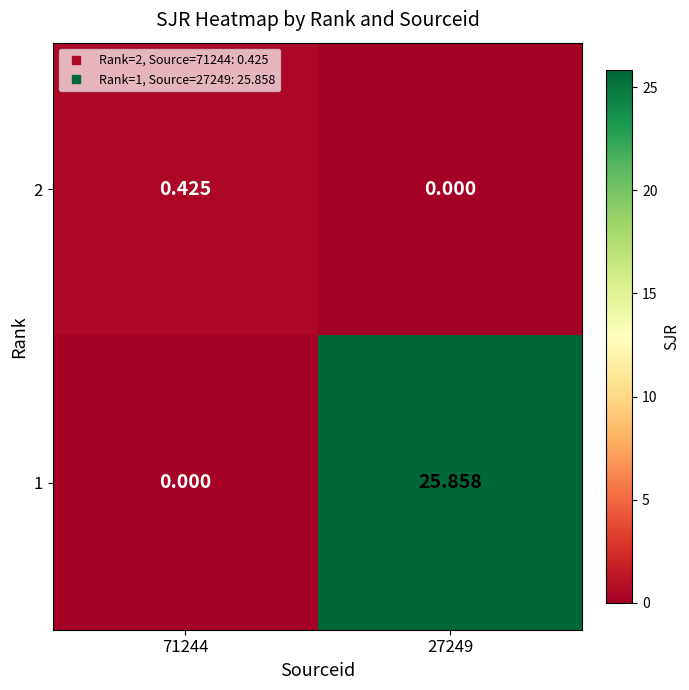

Rank the series by their average value, from lowest to highest.

2, 1